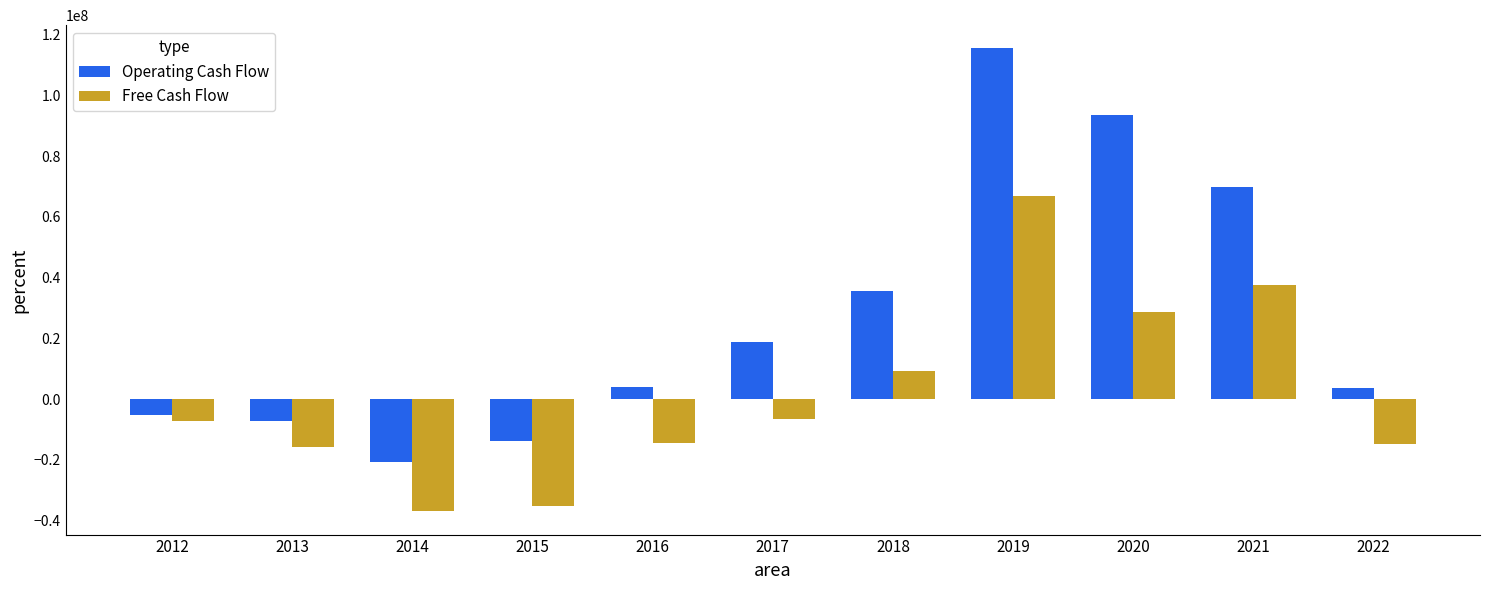

Count the number of categories in the chart.

11